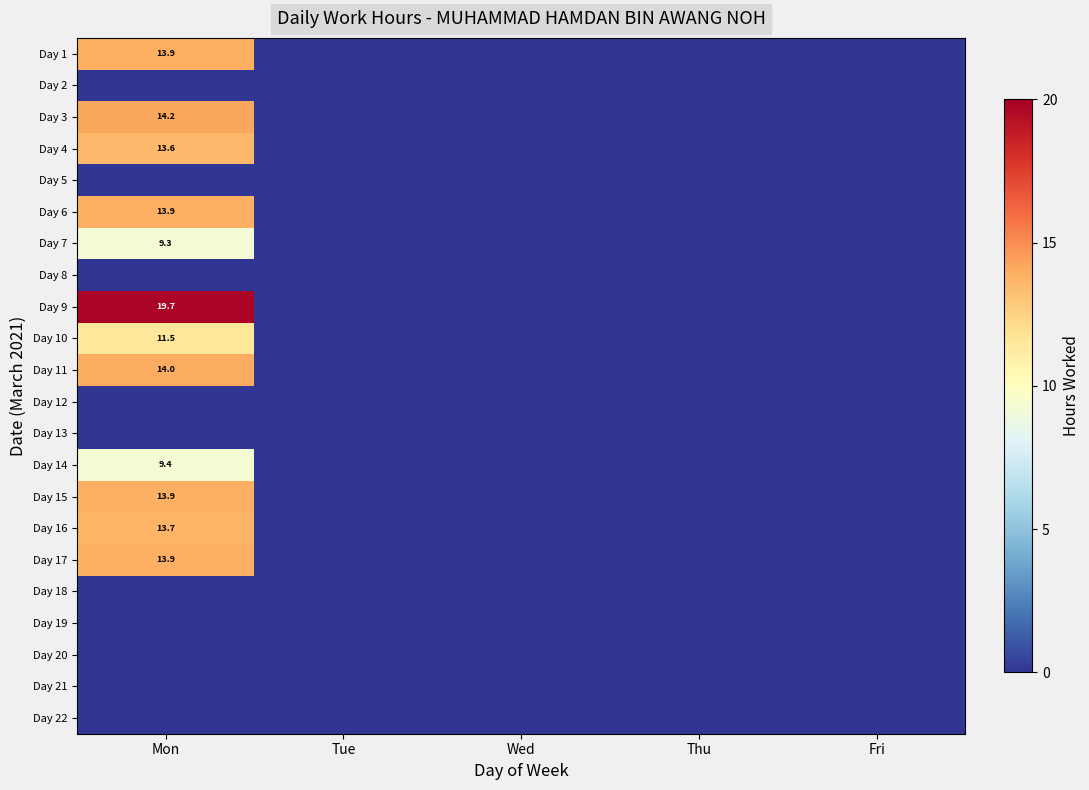

True or false: Day 15 has a value of 13.9 at Mon.

True